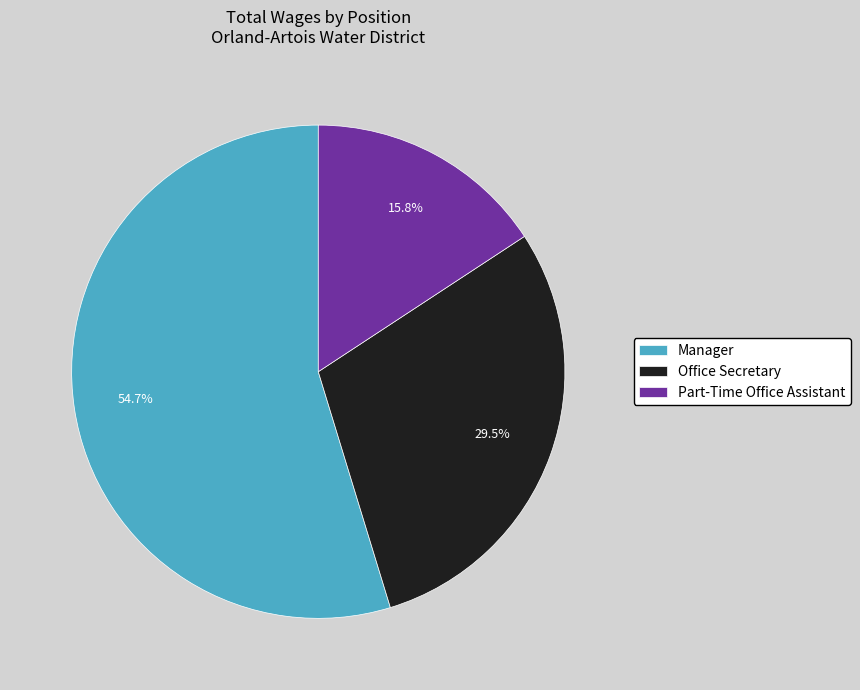

Rank the categories by value from lowest to highest.

Part-Time Office Assistant, Office Secretary, Manager